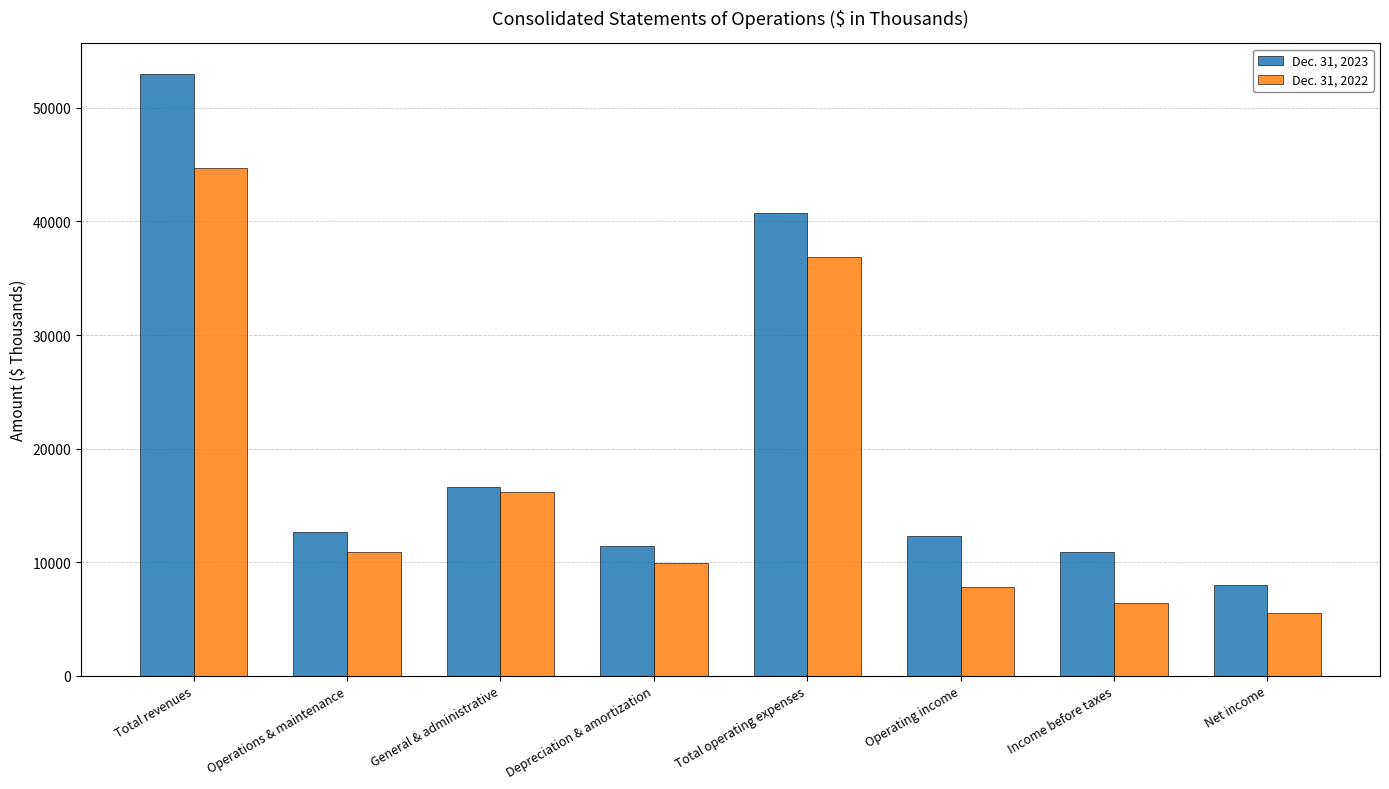

True or false: Dec. 31, 2023 has a value of 17462 at Operating income.

False